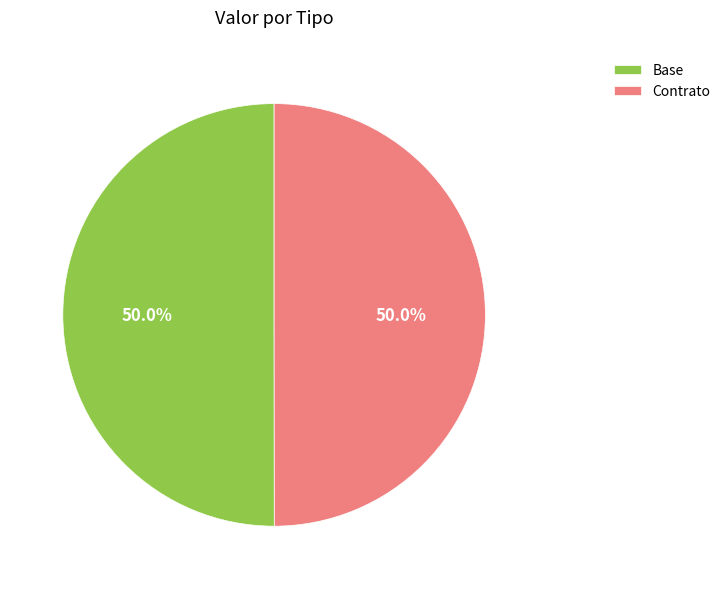

What is the ratio of the value at Base to the value at Contrato?

1.0